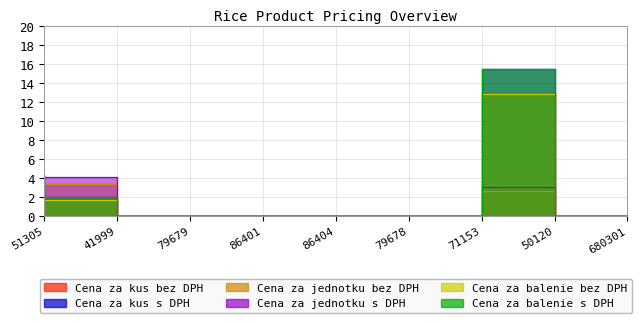

At 86401, list the series in order from largest to smallest.

Cena za kus bez DPH, Cena za kus s DPH, Cena za jednotku bez DPH, Cena za jednotku s DPH, Cena za balenie bez DPH, Cena za balenie s DPH